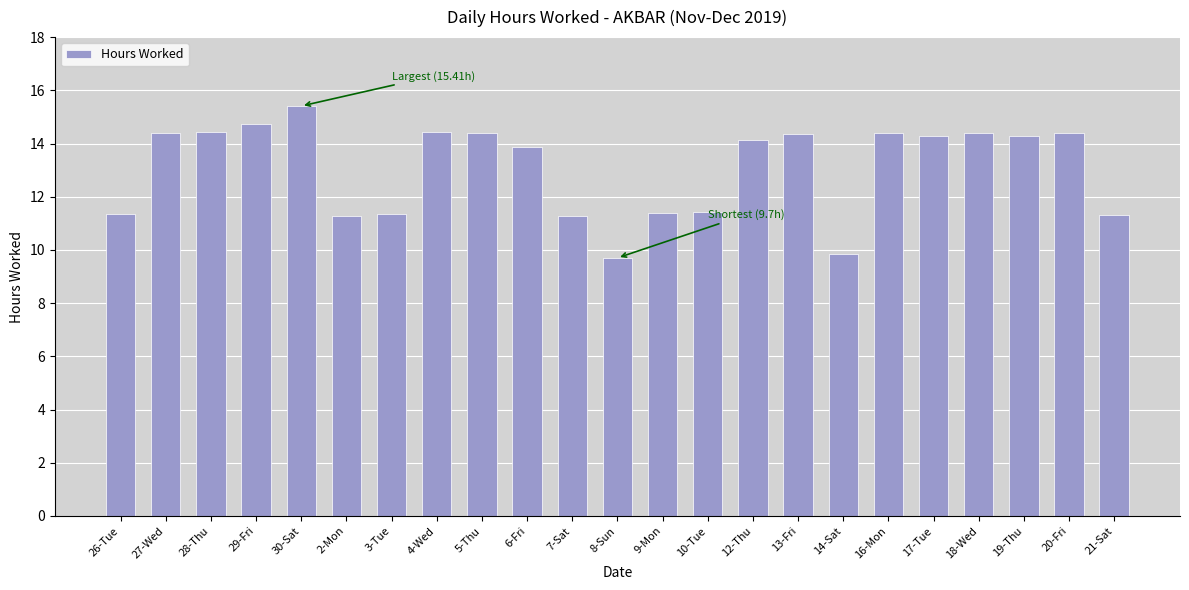

The chart shows a value of 14.4 at 4-Wed. True or false?

True